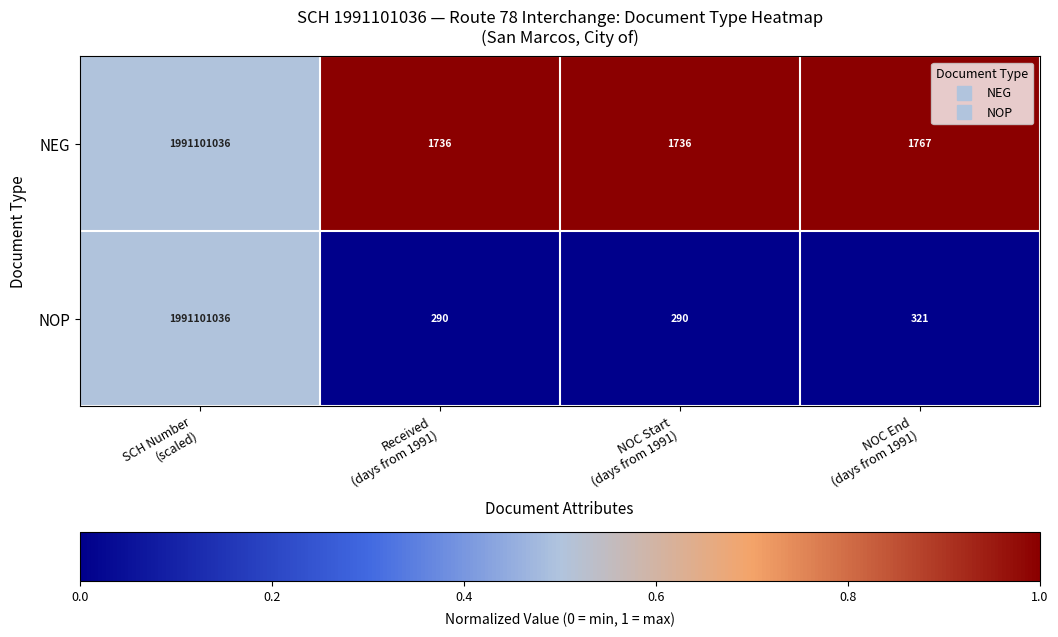

What is the difference between the maximum and second lowest values in the NOP series?

1991100746